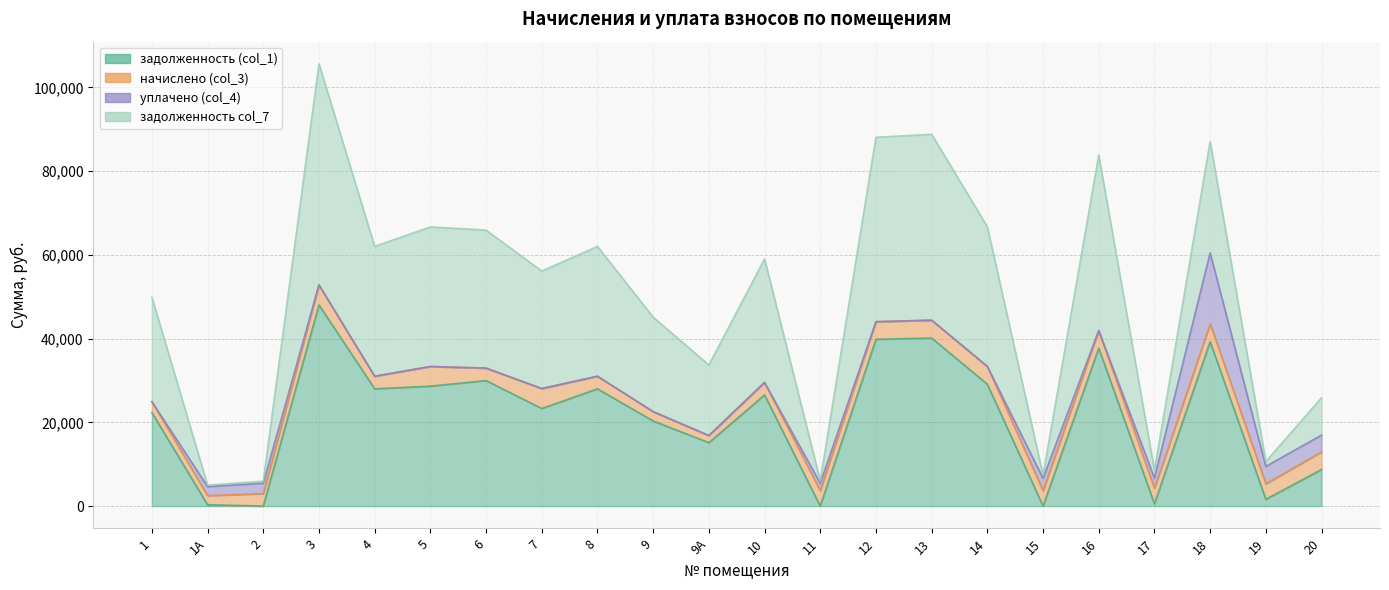

What position from the right is 17?

4